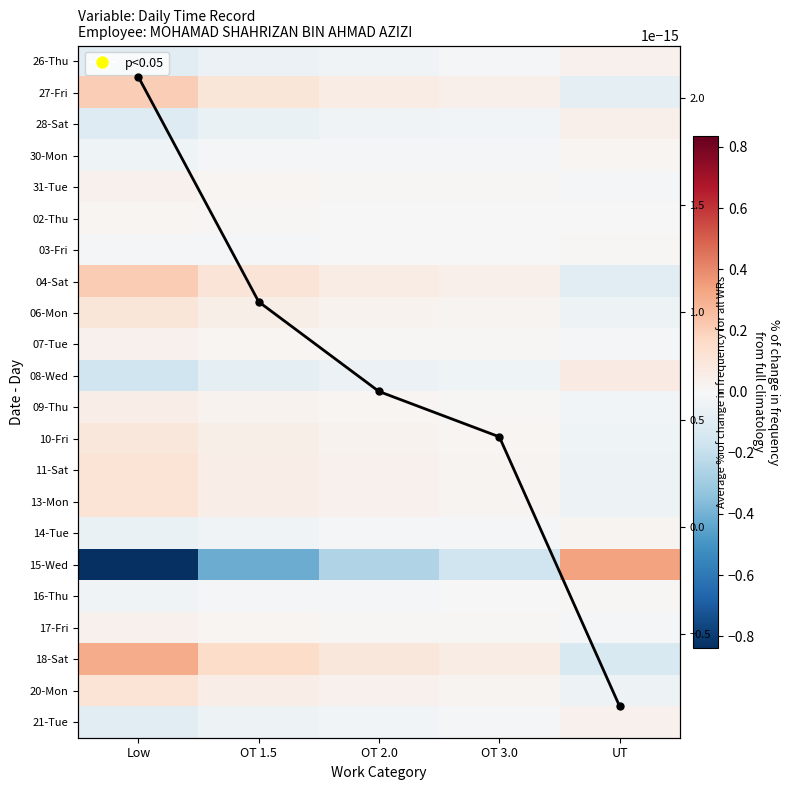

What is the lowest value of the 15-Wed series?

-0.8